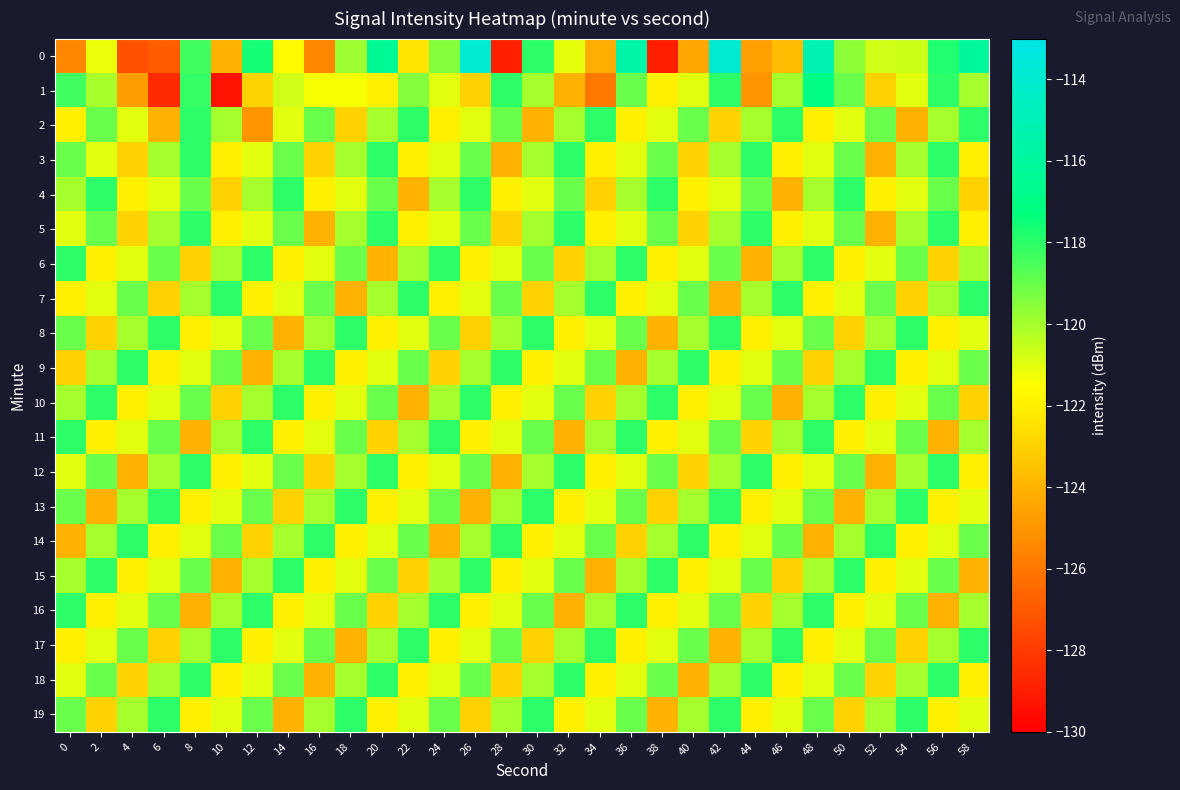

How many distinct data groups are displayed?

20